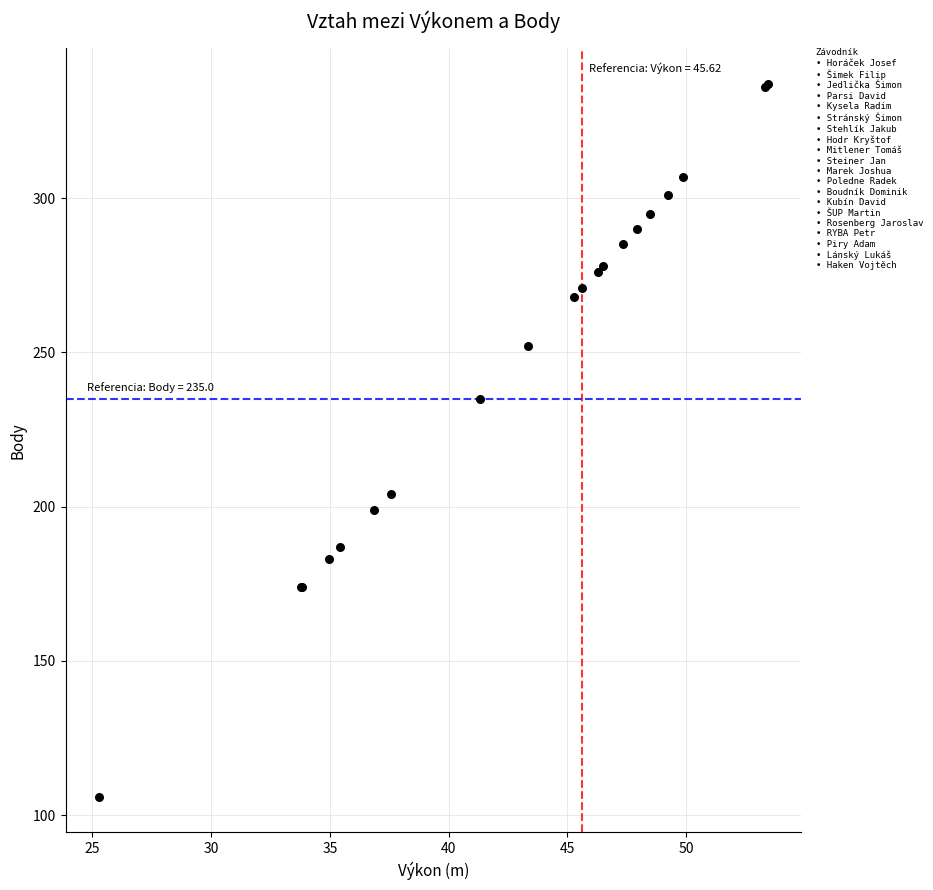

What Y value in the scatter plot is closest to 221?

235